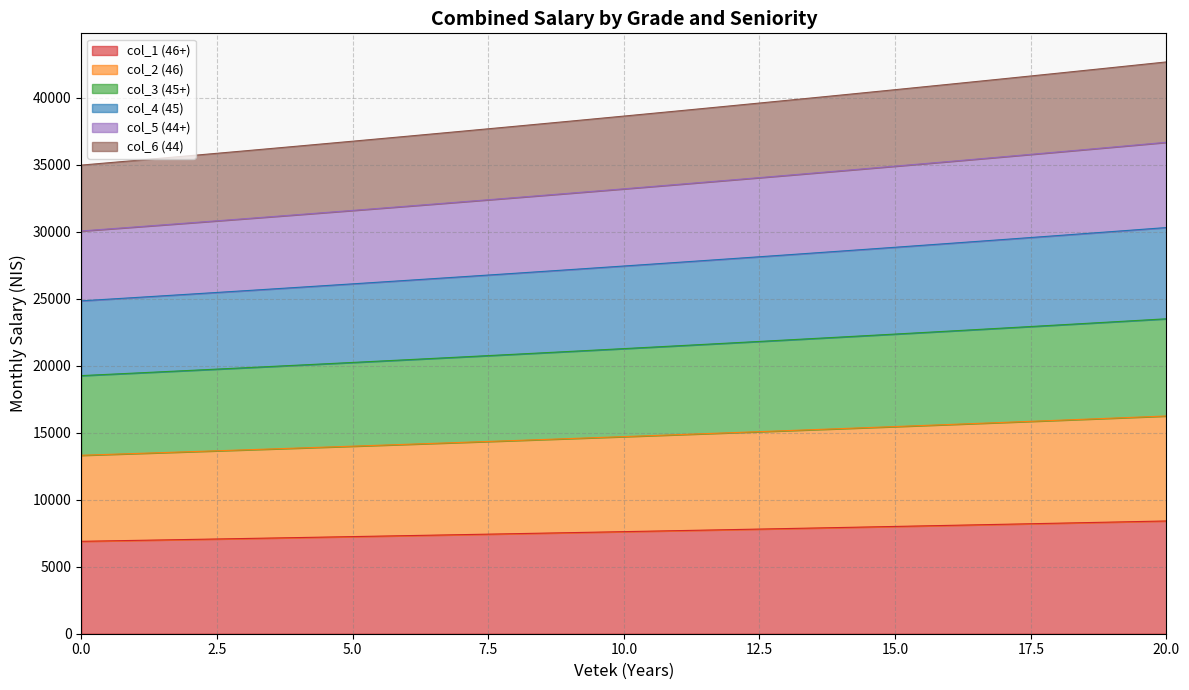

What is the total value across all series at 0.0?

34981.4